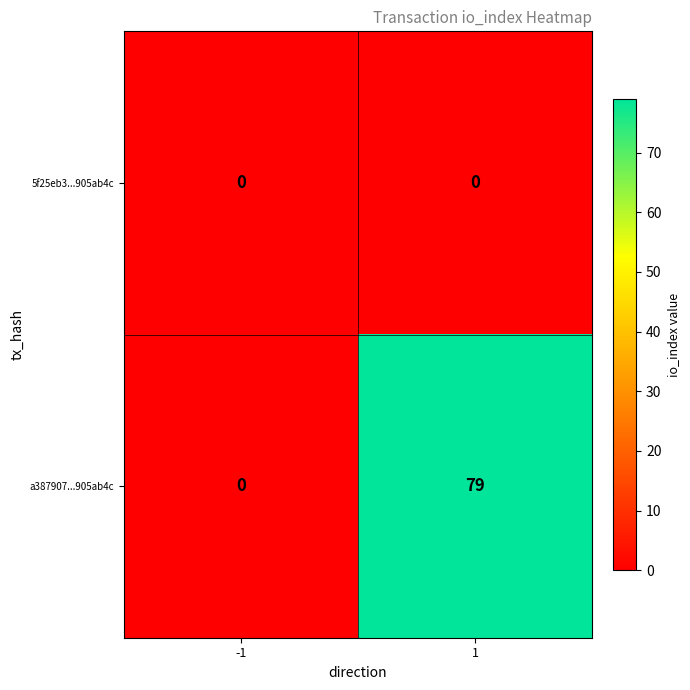

Count the number of categories in the chart.

2